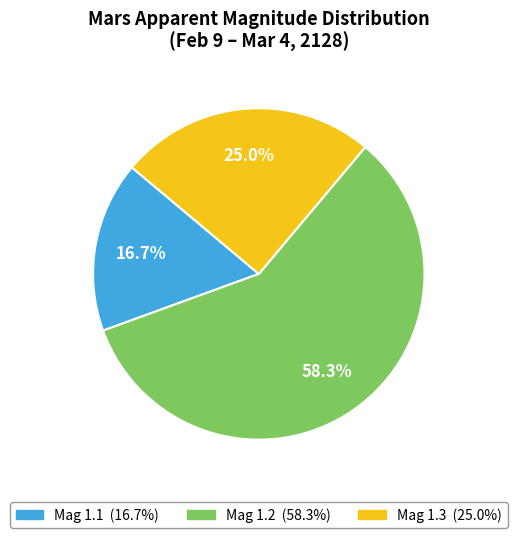

Does any single category account for the majority?

Yes